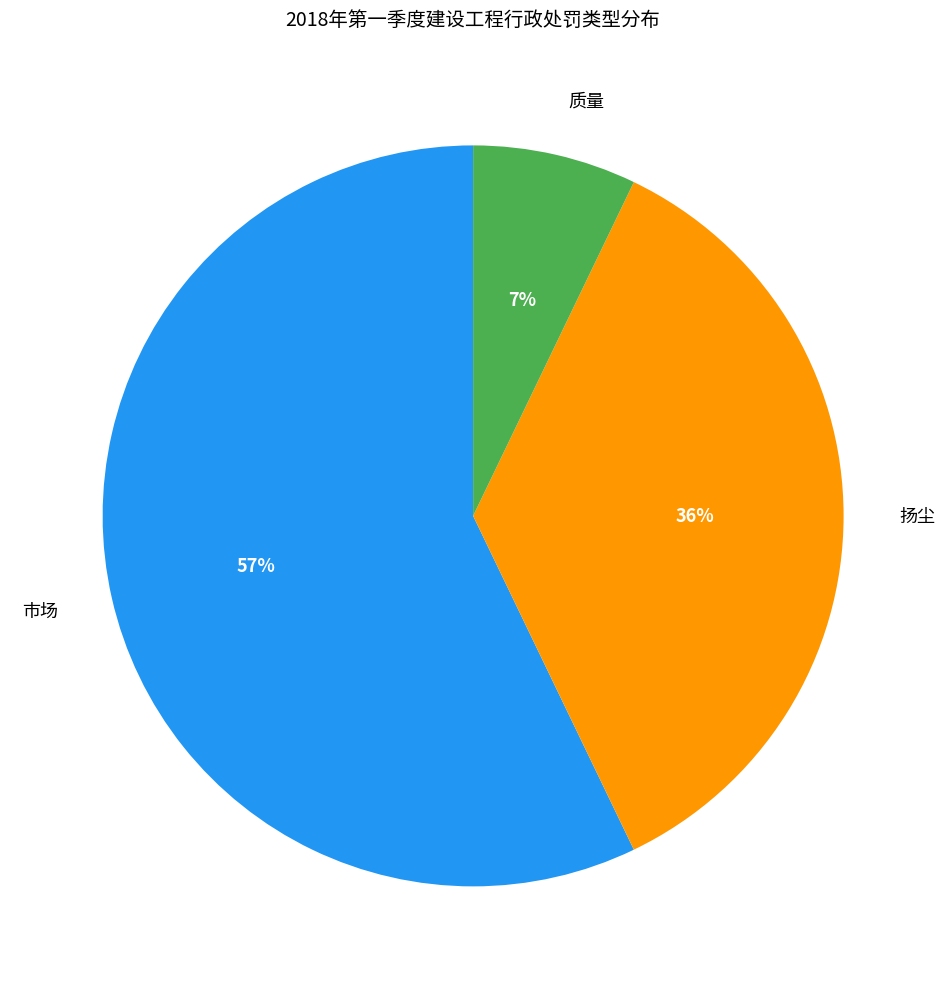

Is the sum of 扬尘 and 市场 greater than half?

Yes